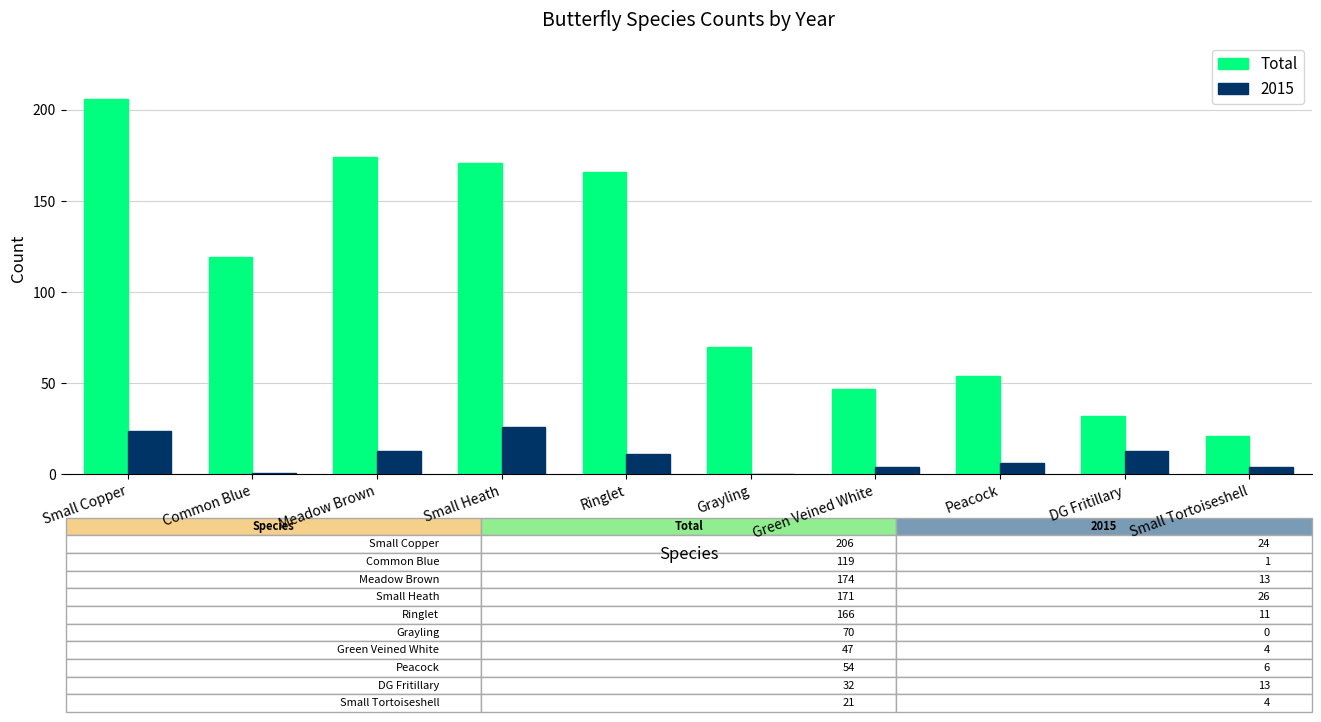

The Total series shows 281 at Small Copper. True or false?

False